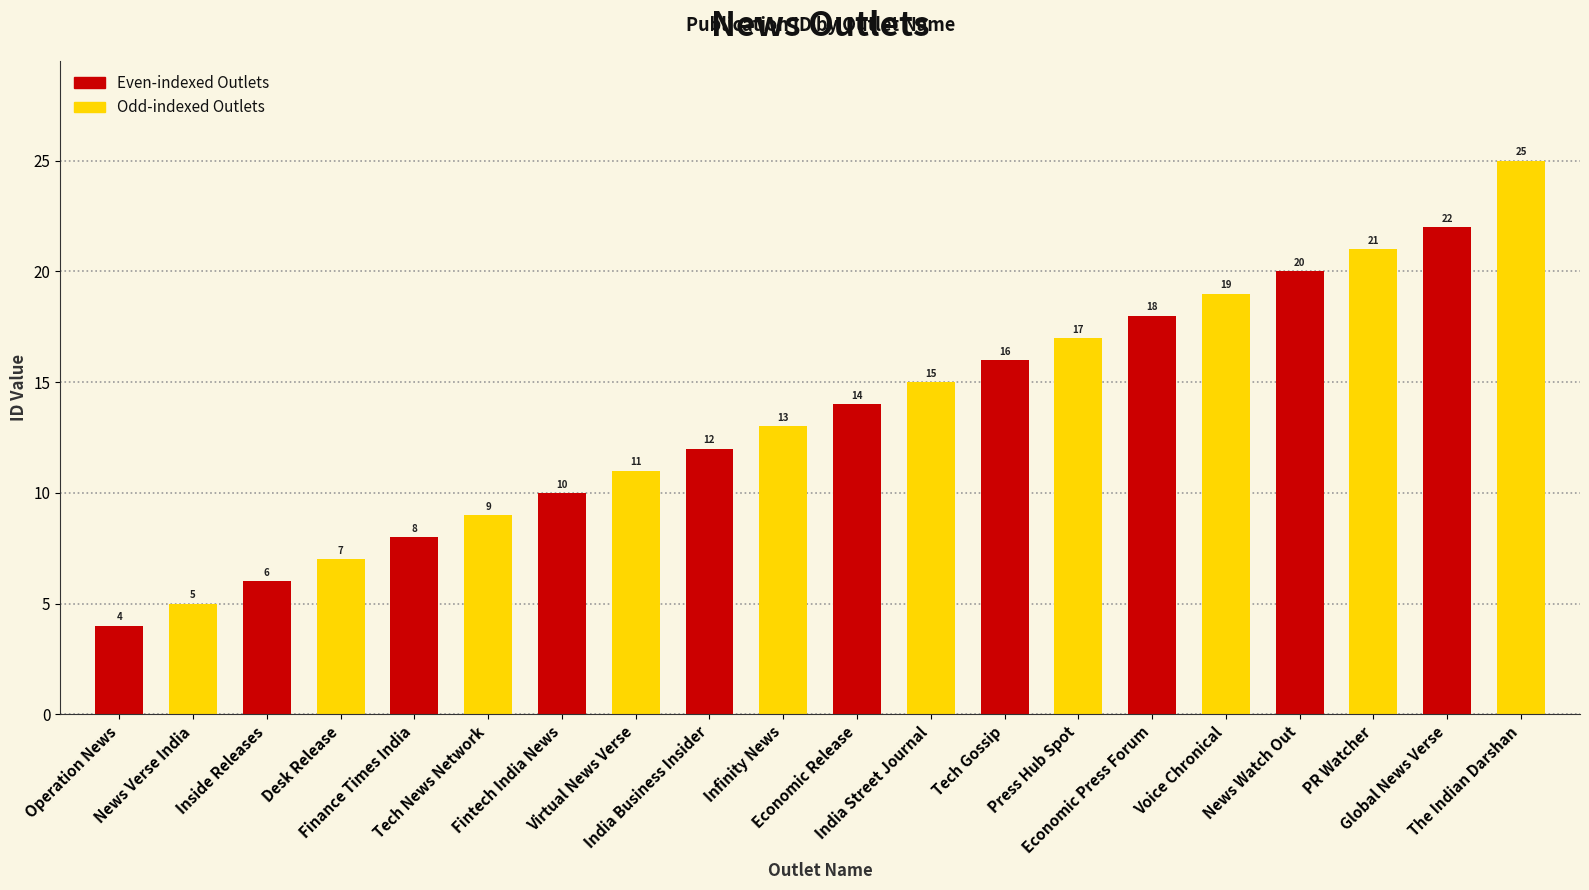

How many distinct data groups are displayed?

1